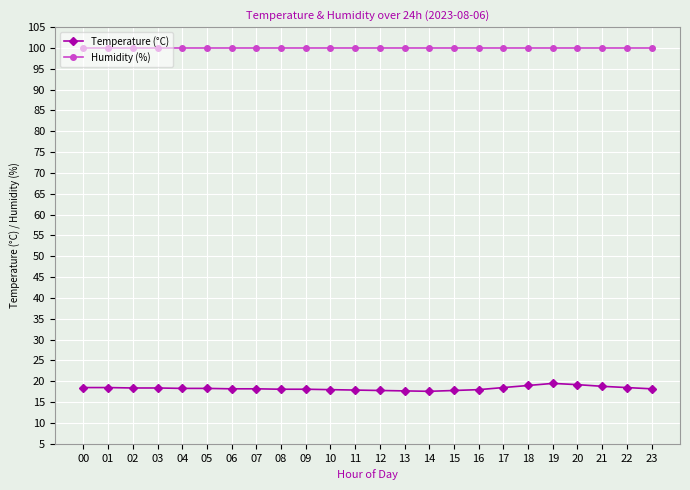

Rank the series at 17 from lowest to highest value.

Temperature (°C), Humidity (%)